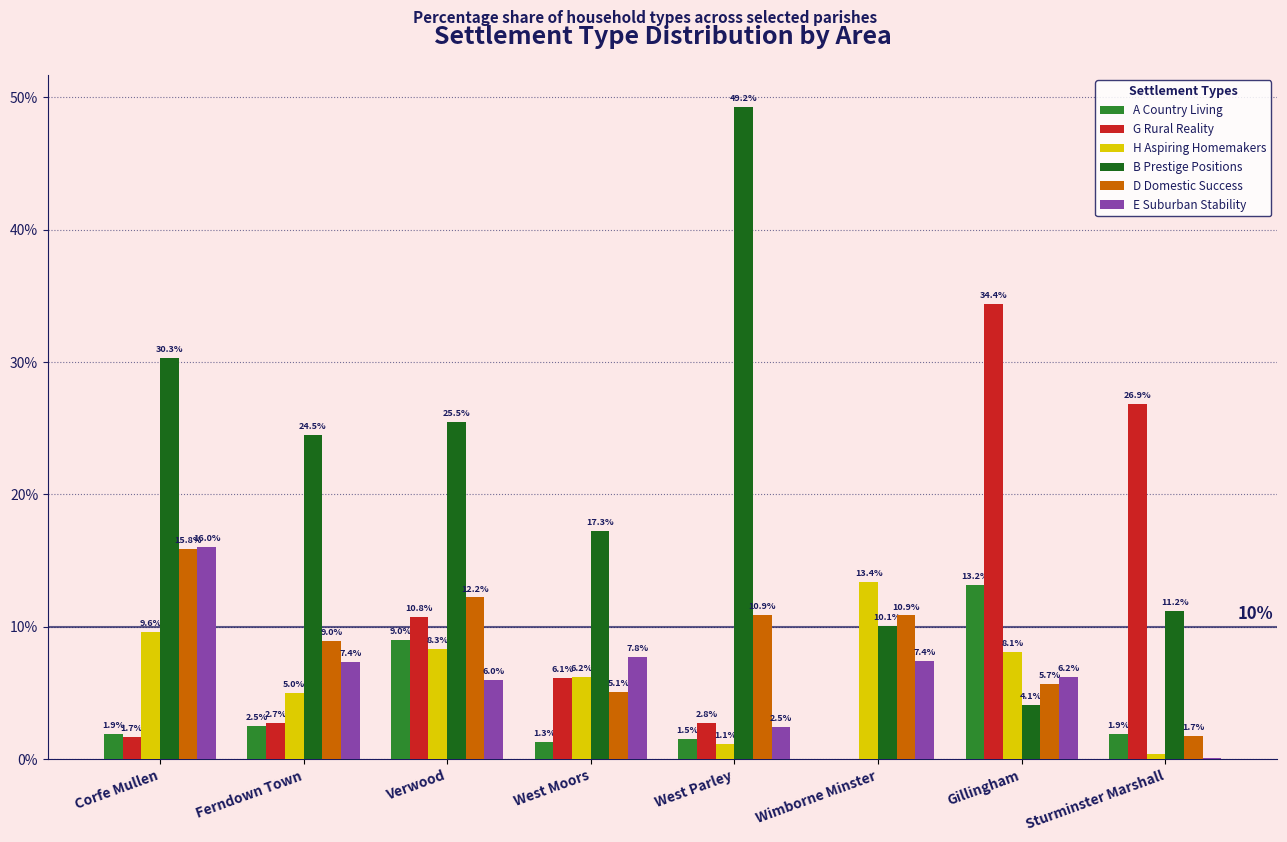

What is the sum of all A Country Living values?

31.3